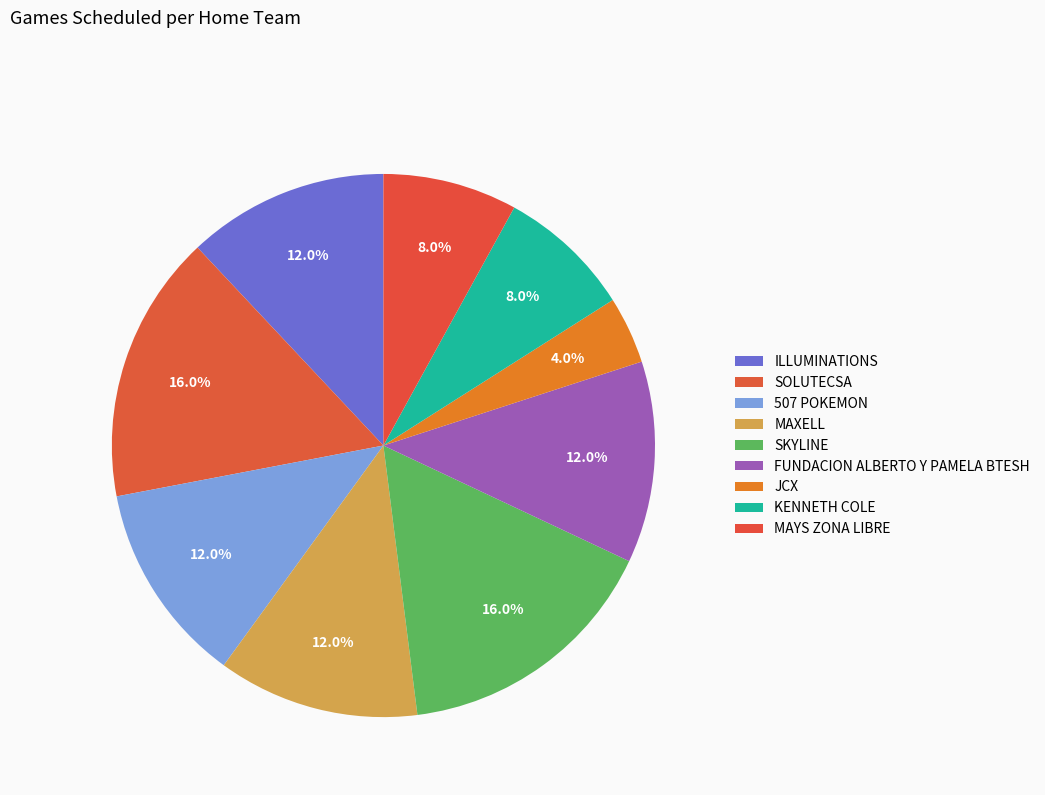

How many segments does this pie chart have?

9